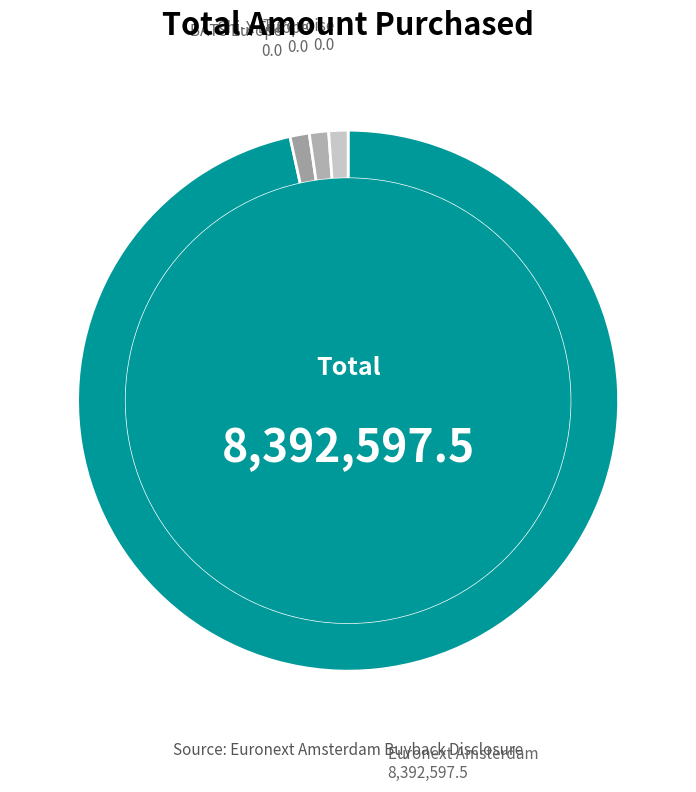

Rank the categories by value from highest to lowest.

Euronext Amsterdam, BATS Europe, Chi-X Europe, Turquoise